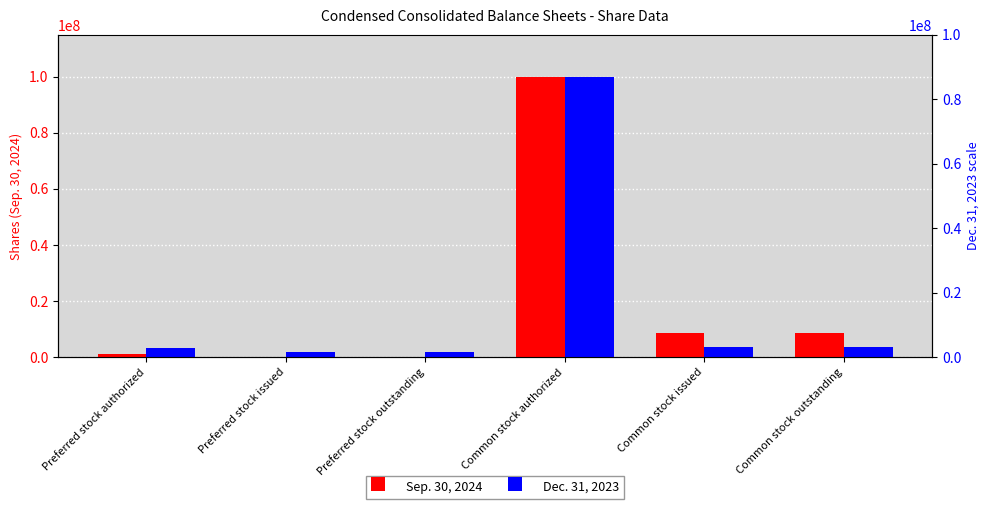

Reading right to left, list all the values displayed in this chart.

Sep. 30, 2024: Common stock outstanding=8476202	Common stock issued=8476202	Common stock authorized=100000000	Preferred stock outstanding=0	Preferred stock issued=0	Preferred stock authorized=1000000
Dec. 31, 2023: Common stock outstanding=3678550	Common stock issued=3678550	Common stock authorized=100000000	Preferred stock outstanding=1676165	Preferred stock issued=1676165	Preferred stock authorized=3120000